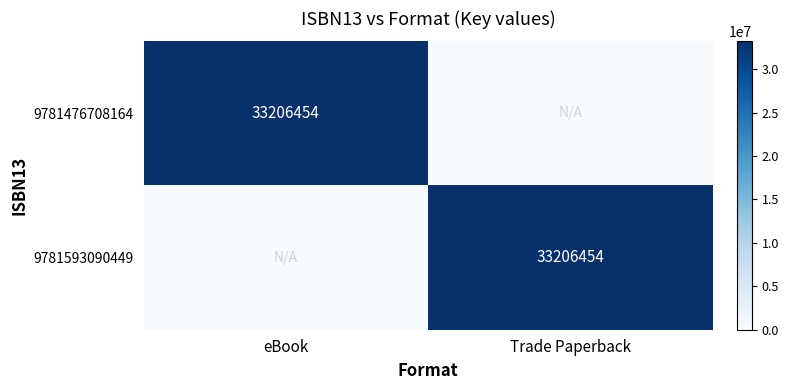

Is it true that 9781476708164 equals 33206454 at eBook?

True